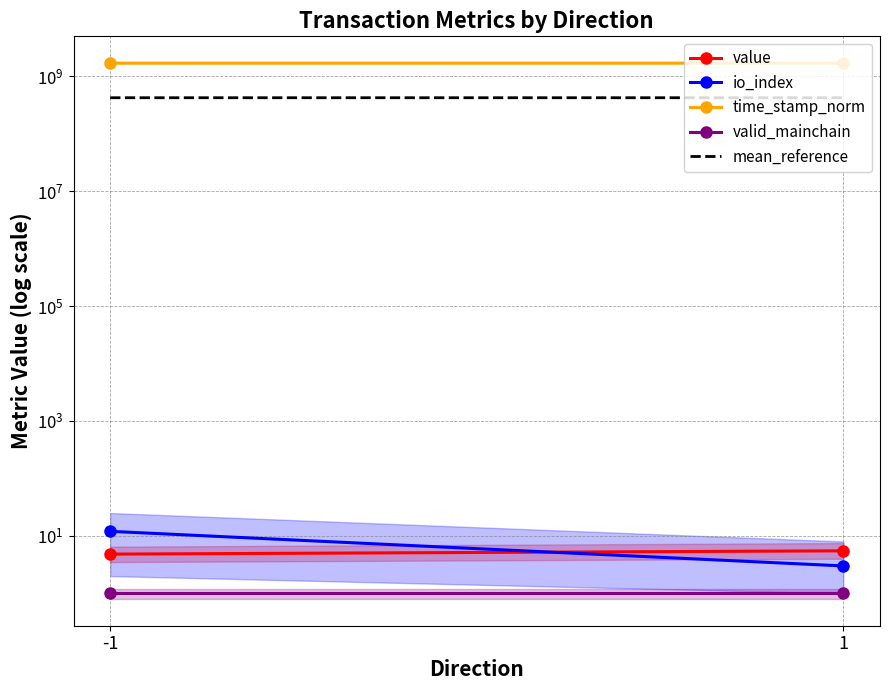

What is the average value of the valid_mainchain series?

1.0